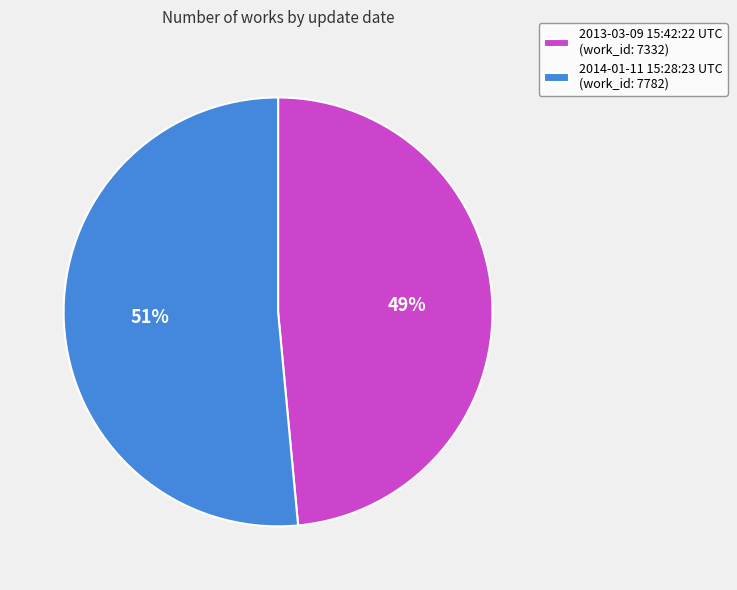

True or false: 2014-01-11 15:28:23 UTC accounts for 64% of the total.

False